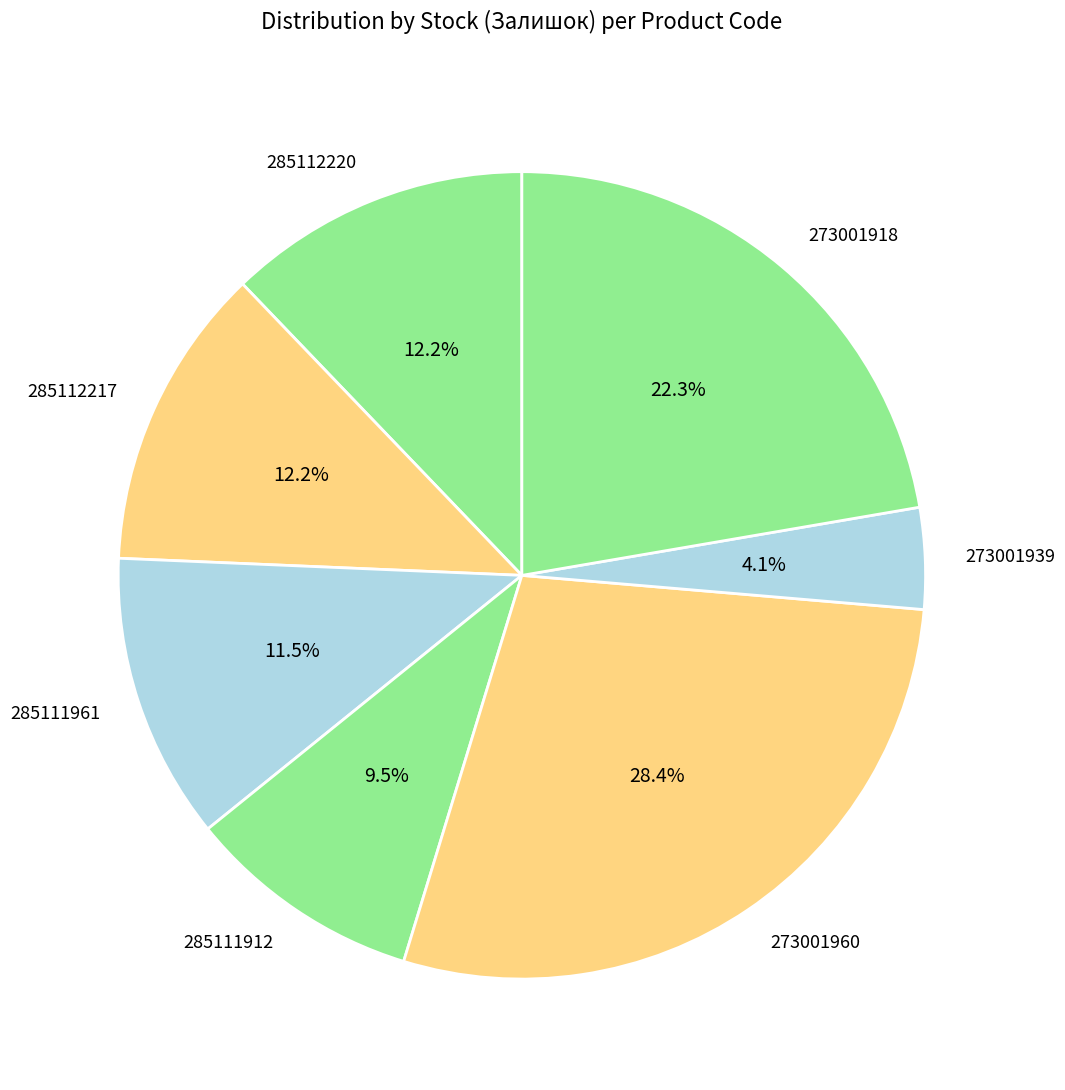

Which category has the biggest portion of the pie?

273001960